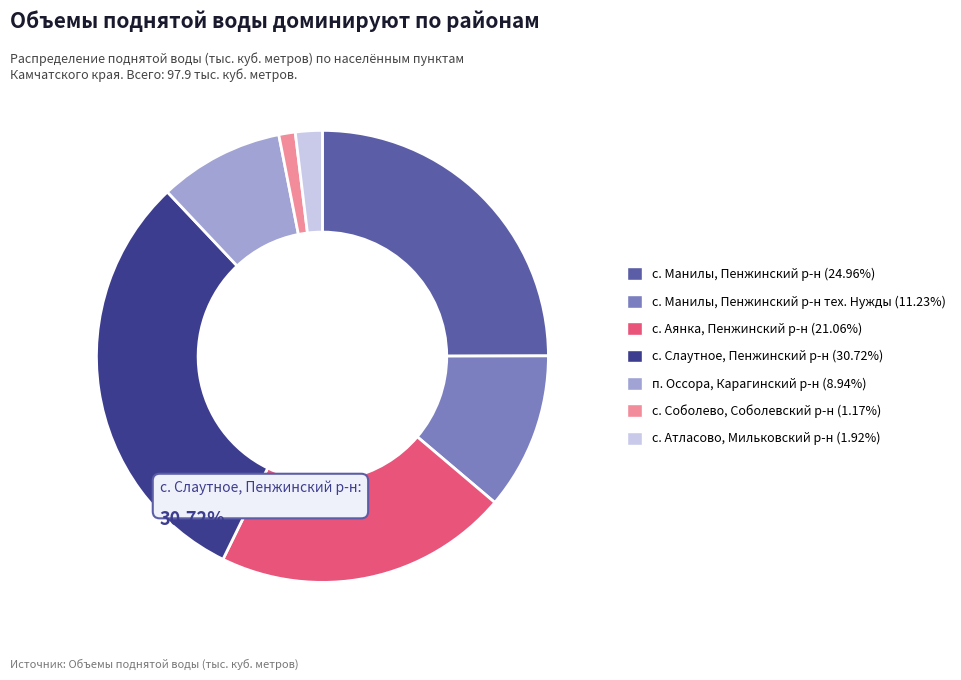

Does any single category account for the majority?

No